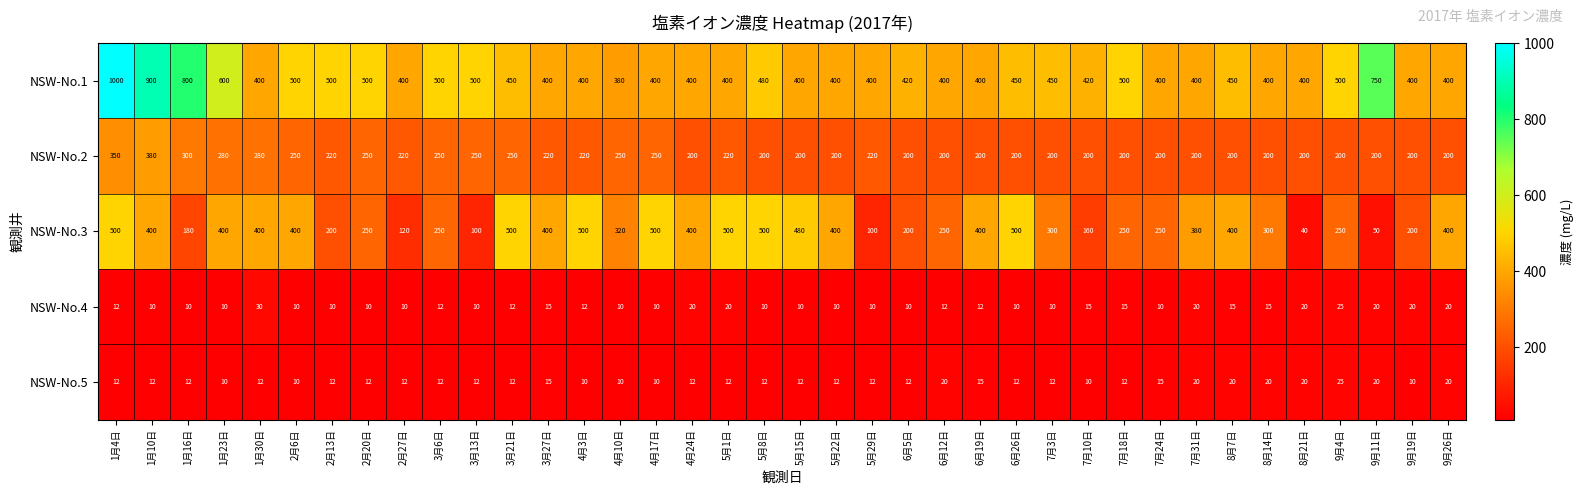

What is the lowest value of the NSW-No.4 series?

10